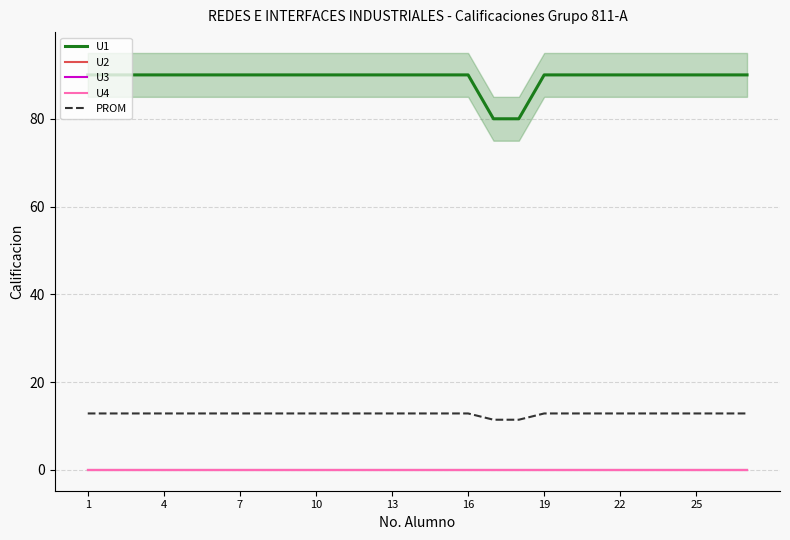

Reading right to left, extract all data points from this chart.

U1: 90.0	90.0	90.0	90.0	90.0	90.0	90.0	90.0	90.0	80.0	80.0	90.0	90.0	90.0	90.0	90.0	90.0	90.0	90.0	90.0	90.0	90.0	90.0	90.0	90.0	90.0	90.0
U2: 0.0	0.0	0.0	0.0	0.0	0.0	0.0	0.0	0.0	0.0	0.0	0.0	0.0	0.0	0.0	0.0	0.0	0.0	0.0	0.0	0.0	0.0	0.0	0.0	0.0	0.0	0.0
U3: 0.0	0.0	0.0	0.0	0.0	0.0	0.0	0.0	0.0	0.0	0.0	0.0	0.0	0.0	0.0	0.0	0.0	0.0	0.0	0.0	0.0	0.0	0.0	0.0	0.0	0.0	0.0
U4: 0.0	0.0	0.0	0.0	0.0	0.0	0.0	0.0	0.0	0.0	0.0	0.0	0.0	0.0	0.0	0.0	0.0	0.0	0.0	0.0	0.0	0.0	0.0	0.0	0.0	0.0	0.0
PROM: 12.9	12.9	12.9	12.9	12.9	12.9	12.9	12.9	12.9	11.4	11.4	12.9	12.9	12.9	12.9	12.9	12.9	12.9	12.9	12.9	12.9	12.9	12.9	12.9	12.9	12.9	12.9